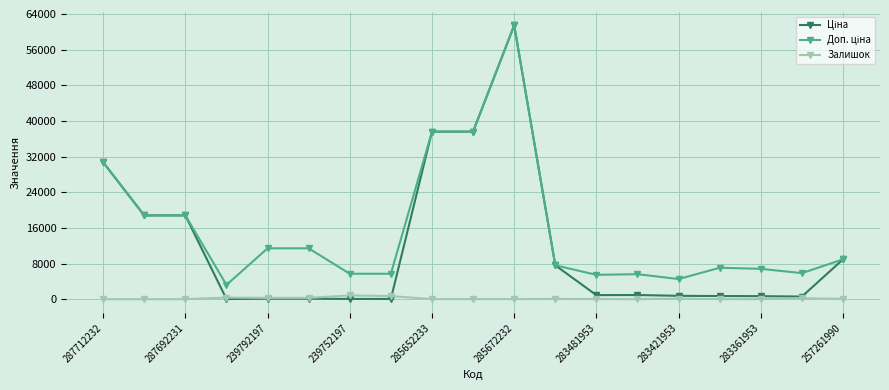

How many data points in Залишок are less than 24?

9